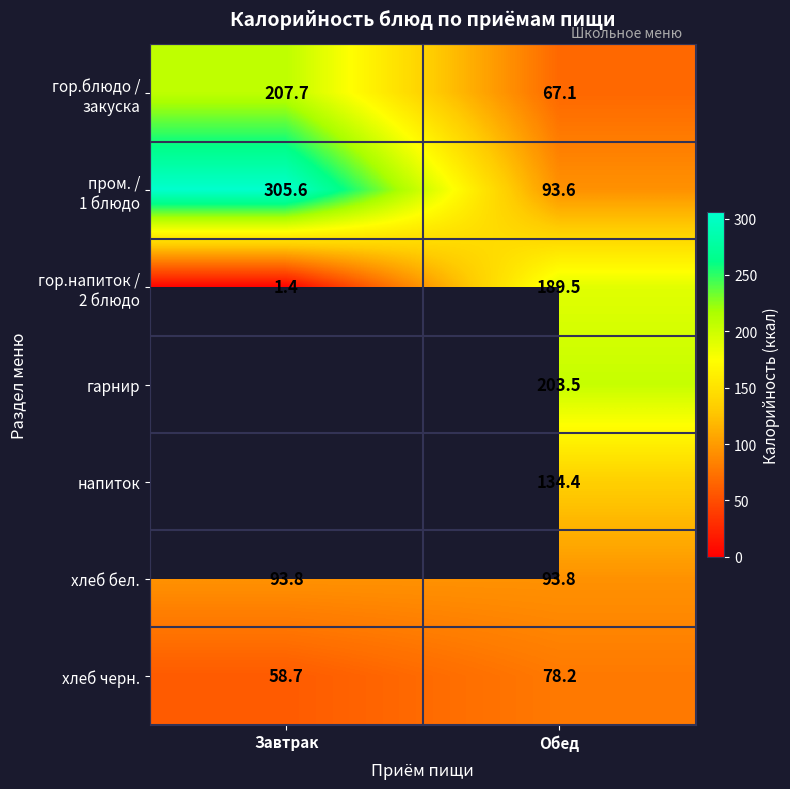

Which category has the highest value in the хлеб черн. series?

Обед